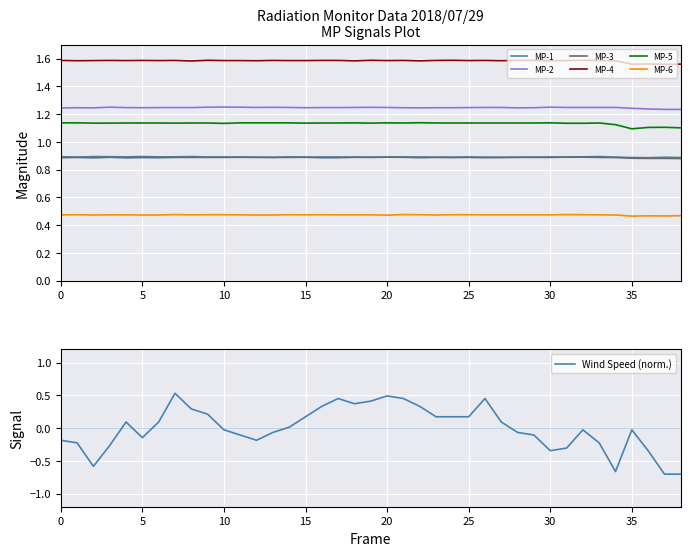

True or false: MP-3 and MP-6 intersect in this chart.

False